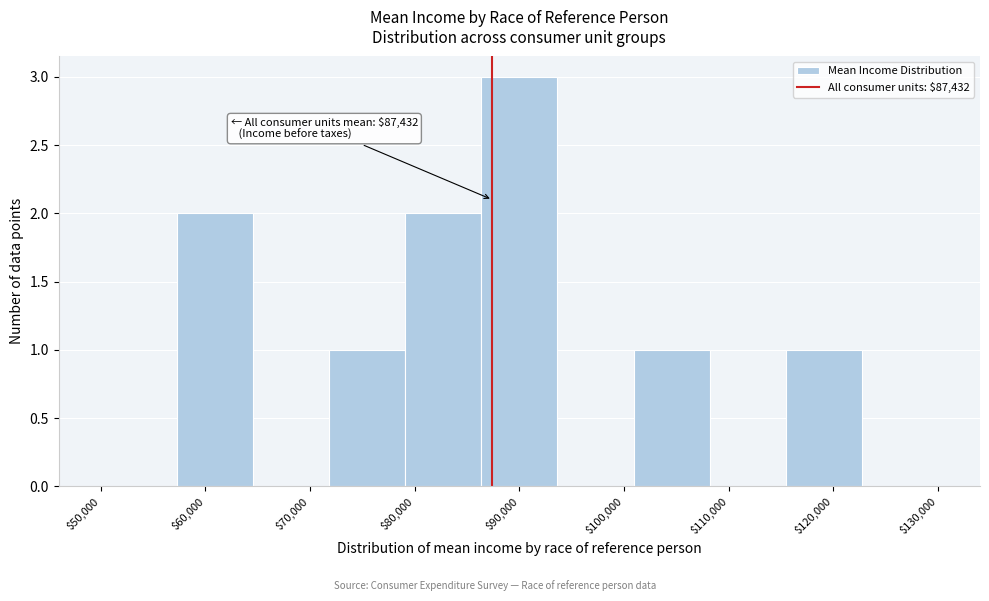

Which range on the x-axis has the tallest bar?

86000 to 94000